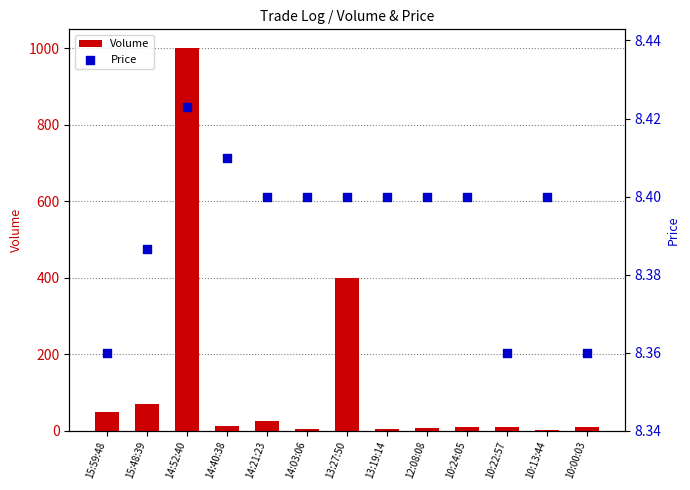

Which series has the widest spread of Y values?

Volume